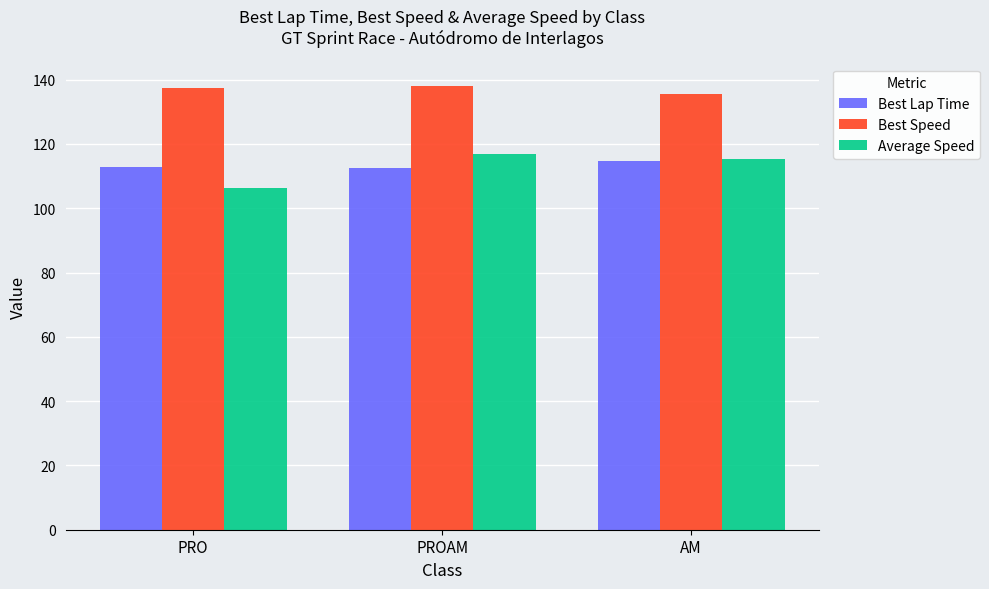

How many data points does each series have?

3